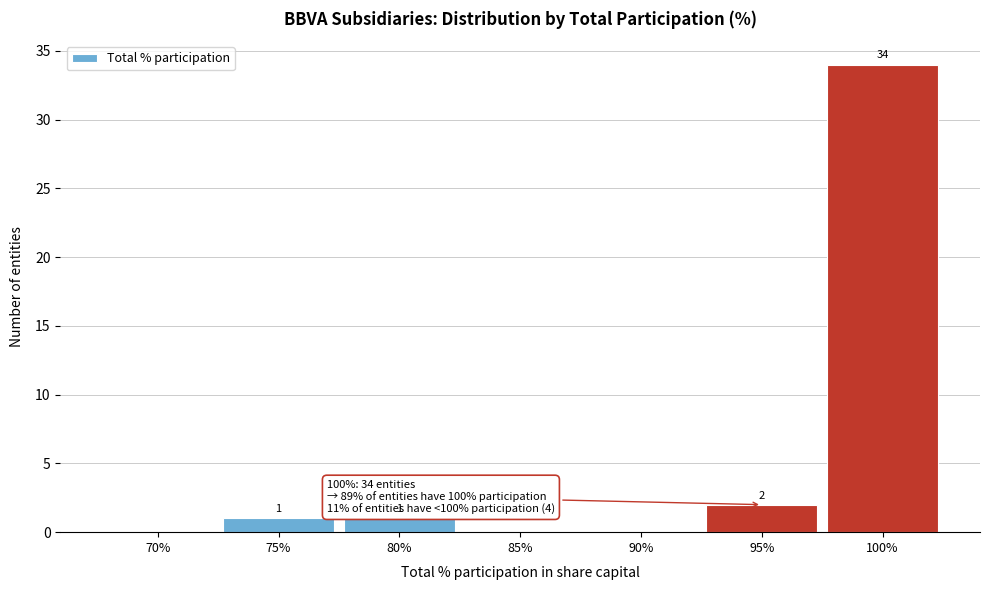

Reading left to right, extract all data points from this chart.

70%=0	75%=1	80%=1	85%=0	90%=0	95%=2	100%=34